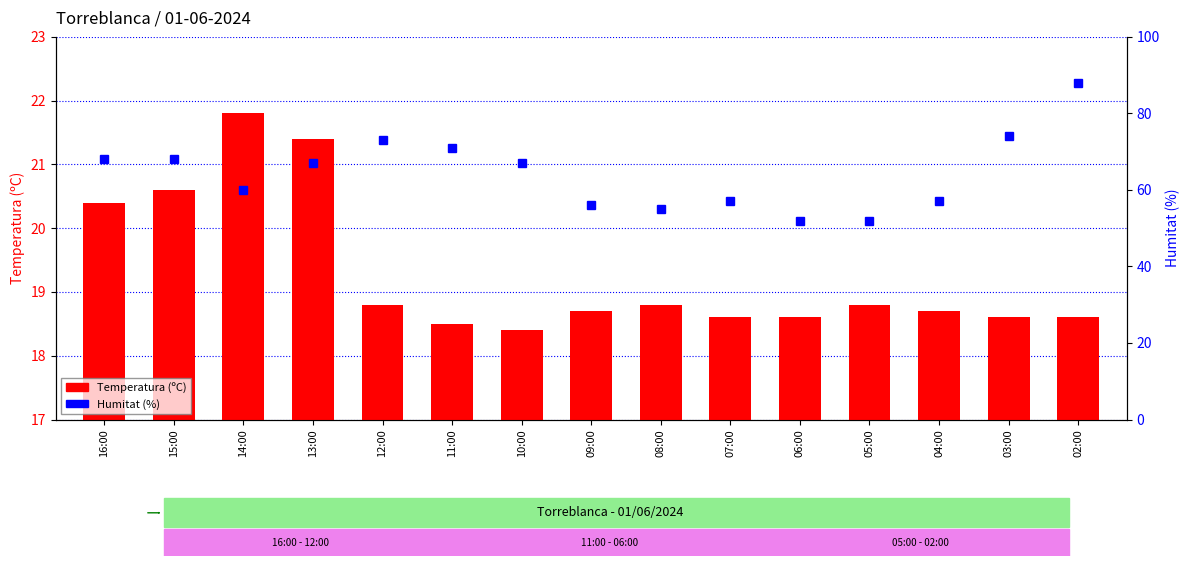

What is the difference between the Temperatura (ºC) values at 03:00 and 15:00?

2.0